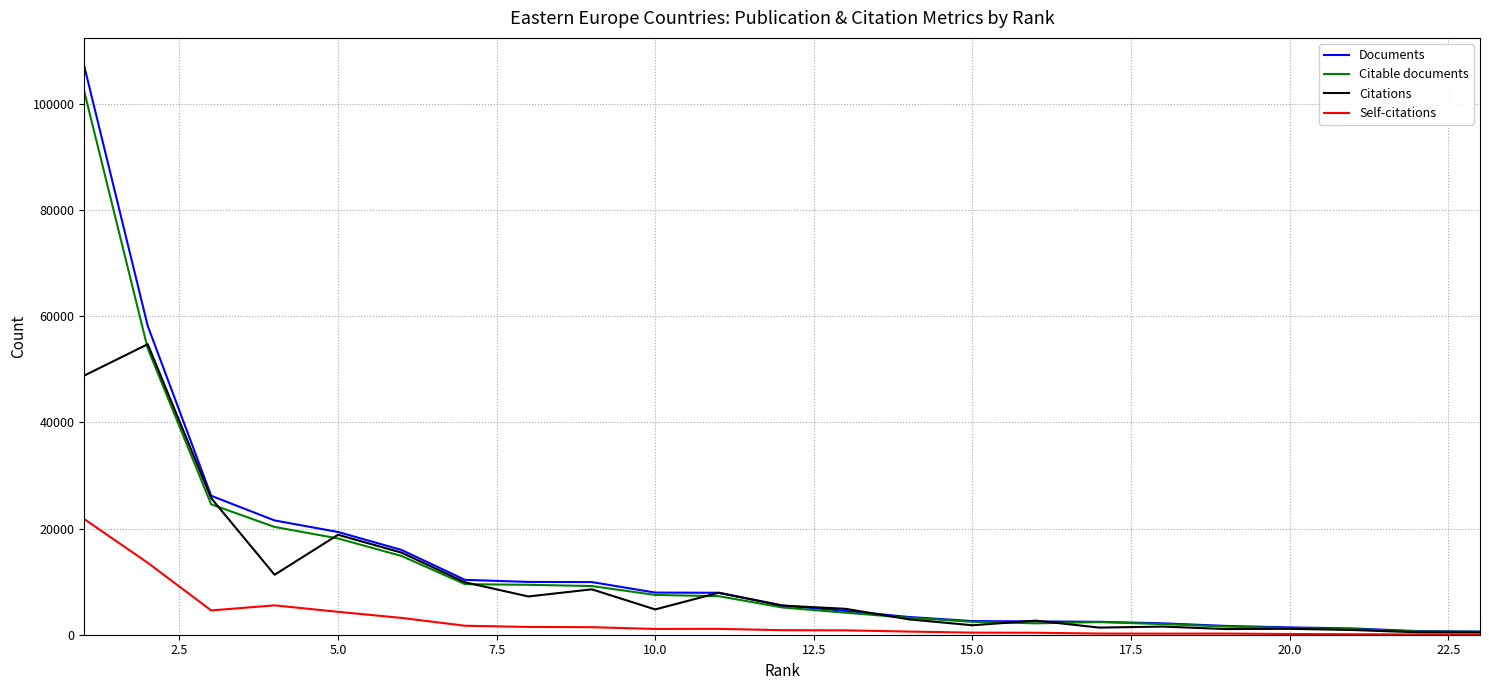

Which series has the largest range (max minus min)?

Documents